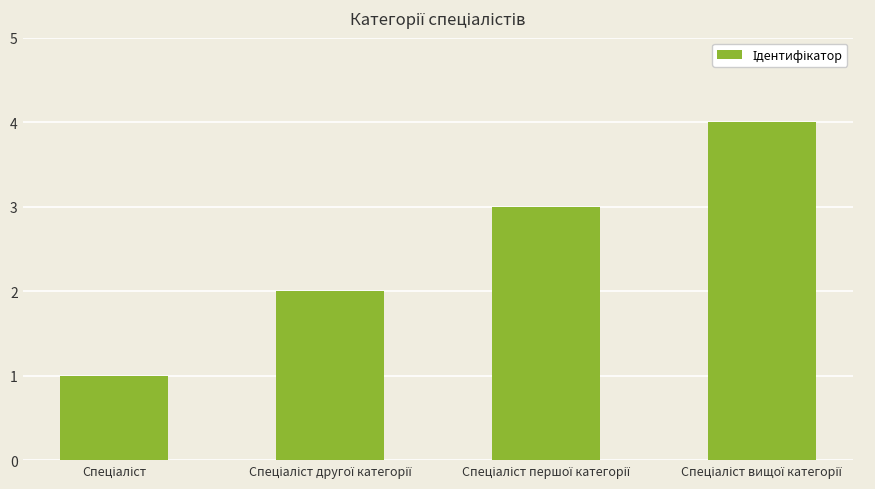

What is the difference between the maximum and minimum values?

3